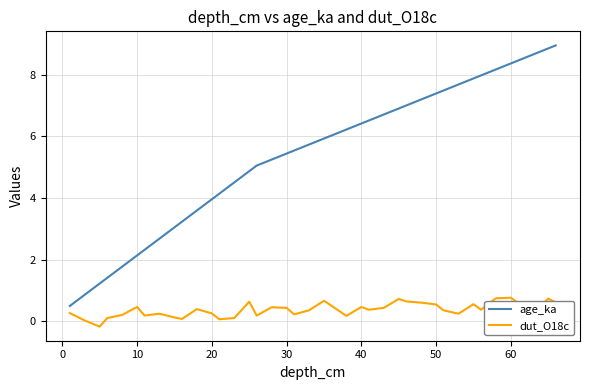

Which series has the widest spread of values?

age_ka